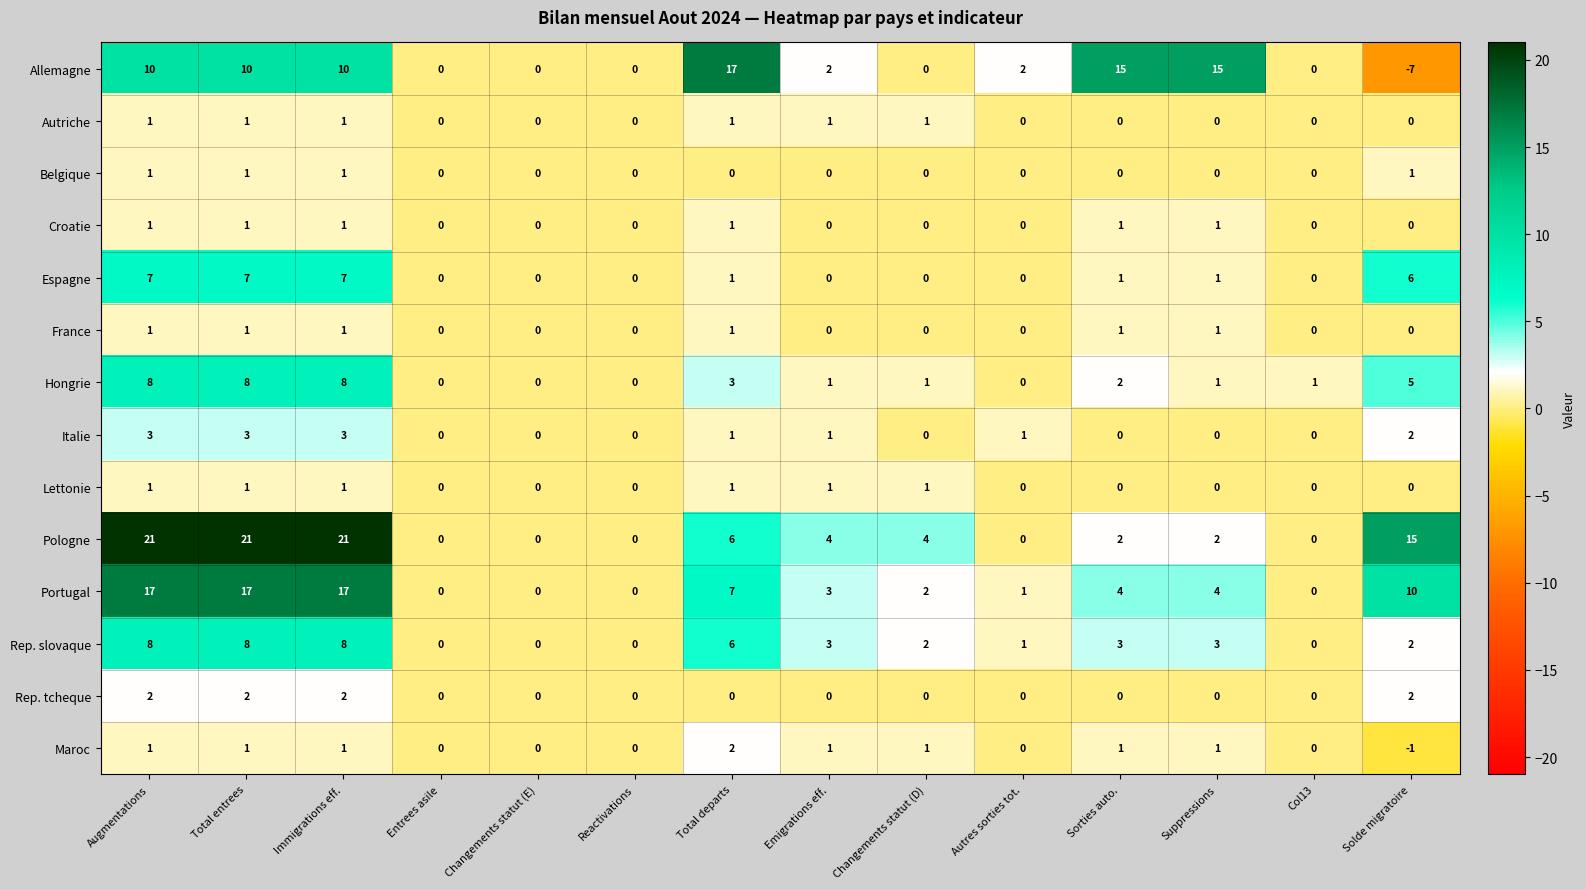

Between Reactivations and Total departs, which series saw the biggest shift?

Allemagne